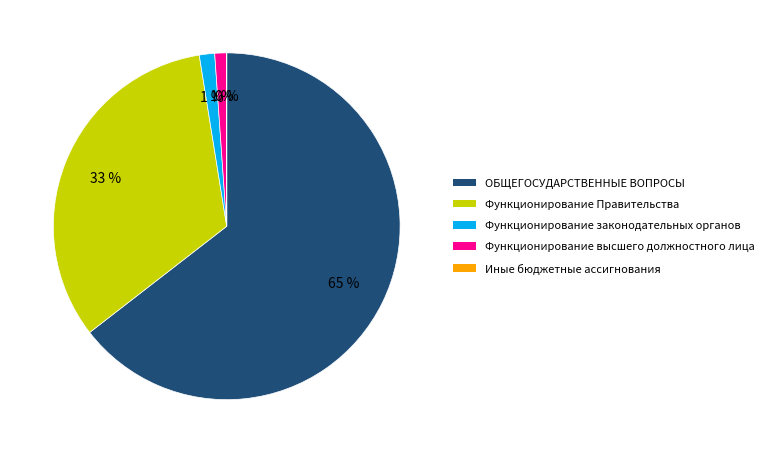

To the nearest percent, what portion does Функционирование высшего должностного лица represent?

1%